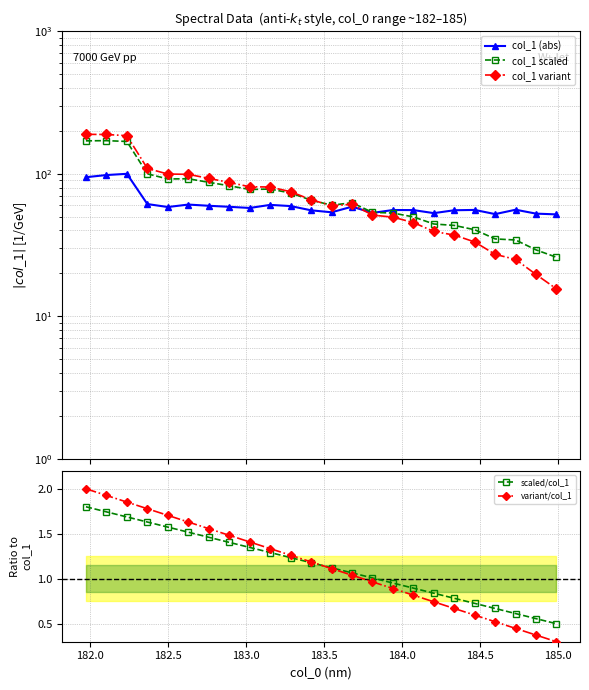

True or false: variant/col_1 has more than 2 points higher than both neighbors.

False